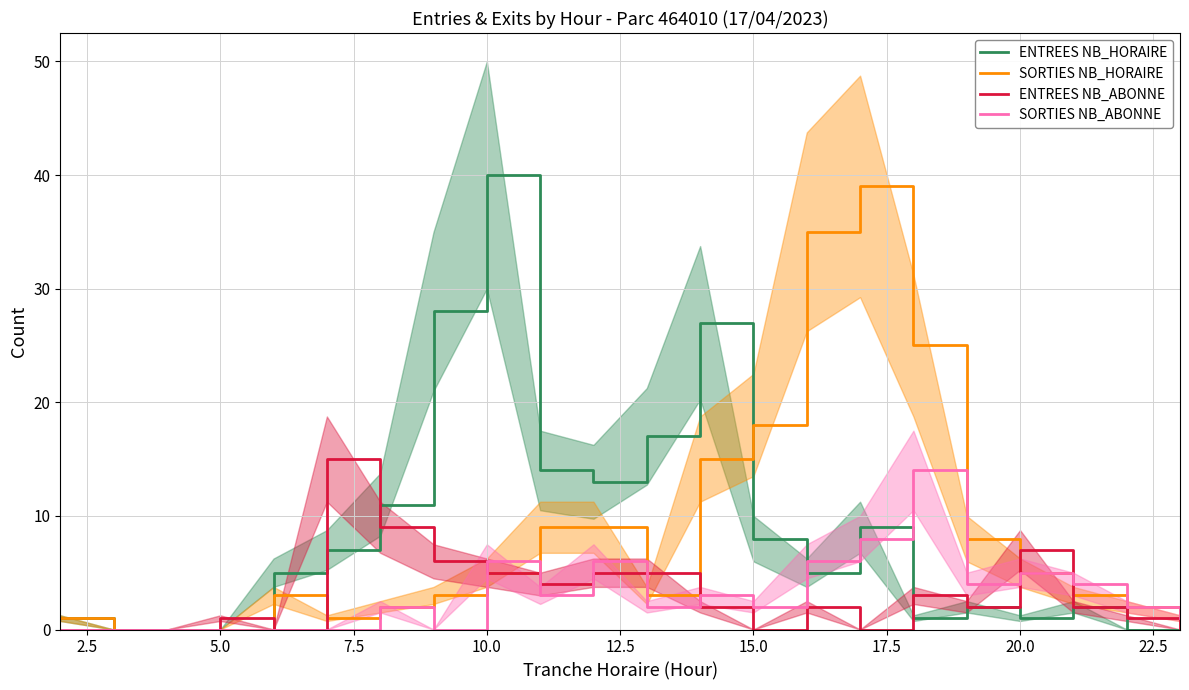

At which label is SORTIES NB_HORAIRE closest to 19?

15.0